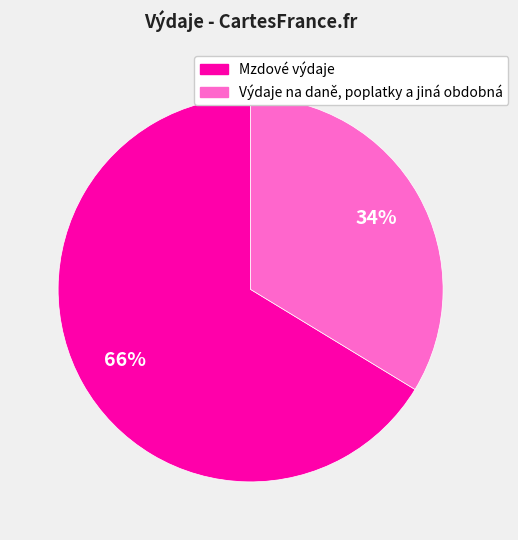

Is there a majority slice in this chart?

Yes